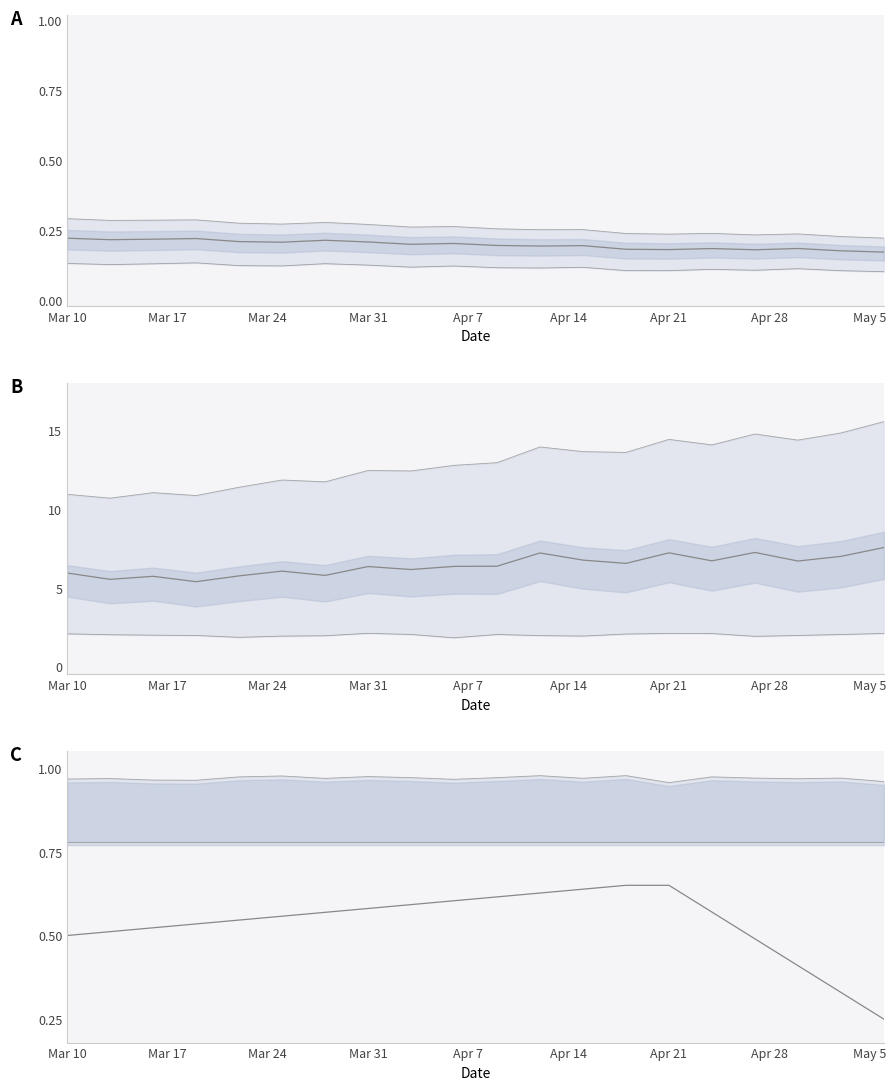

Which series has the largest total across all categories?

upper